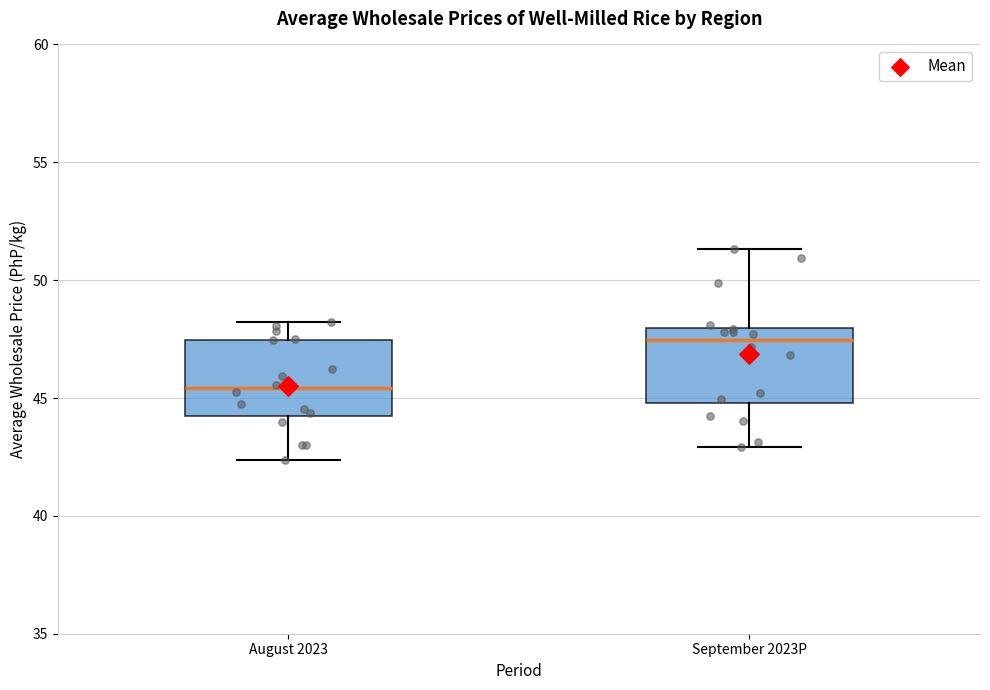

Which box's median line is the highest?

September 2023P